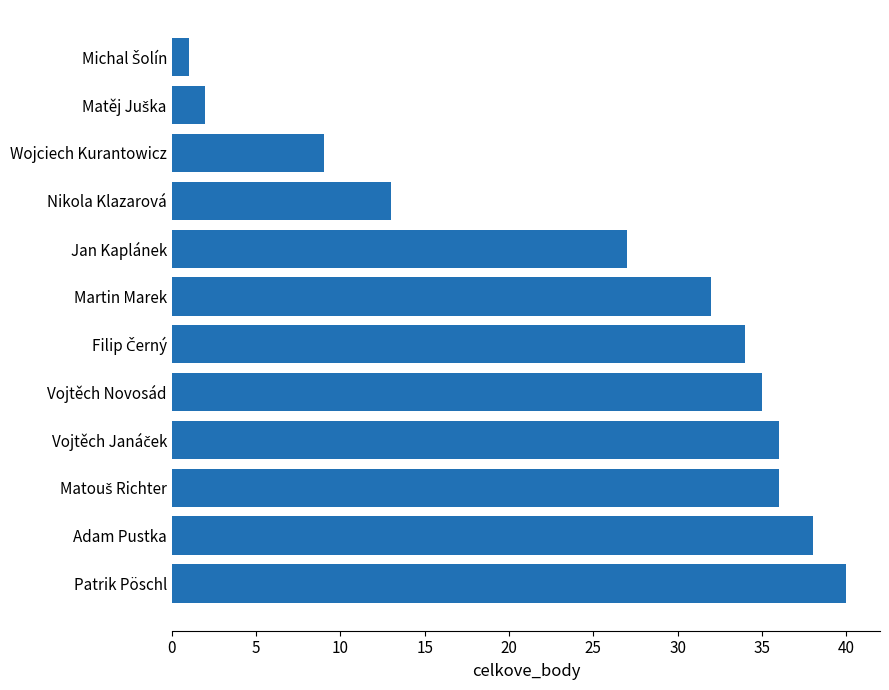

What is the average value?

25